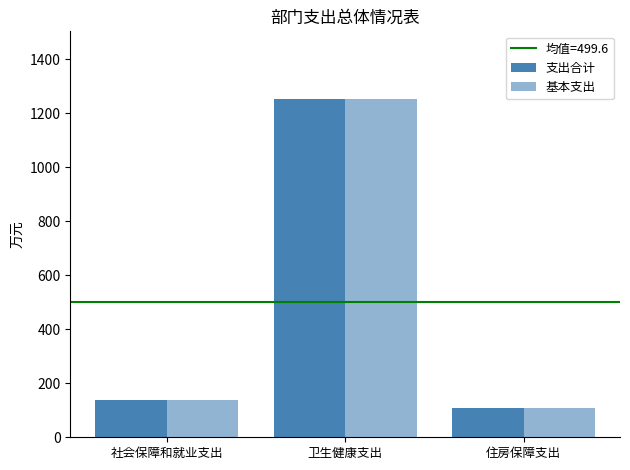

What position from the right is 社会保障和就业支出?

3